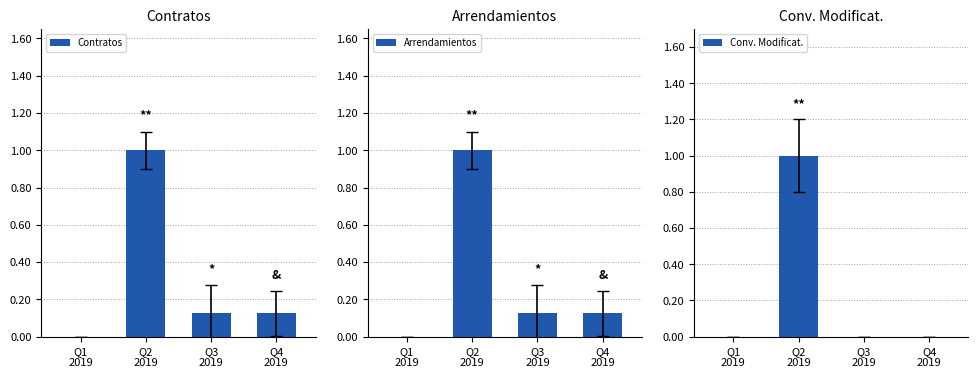

Reading left to right, what are all the values shown in this chart?

Contratos: Q1
2019=0.0	Q2
2019=1.0	Q3
2019=0.1	Q4
2019=0.1
Arrendamientos: Q1
2019=0.0	Q2
2019=1.0	Q3
2019=0.1	Q4
2019=0.1
Conv. Modificat.: Q1
2019=0.0	Q2
2019=1.0	Q3
2019=0.0	Q4
2019=0.0